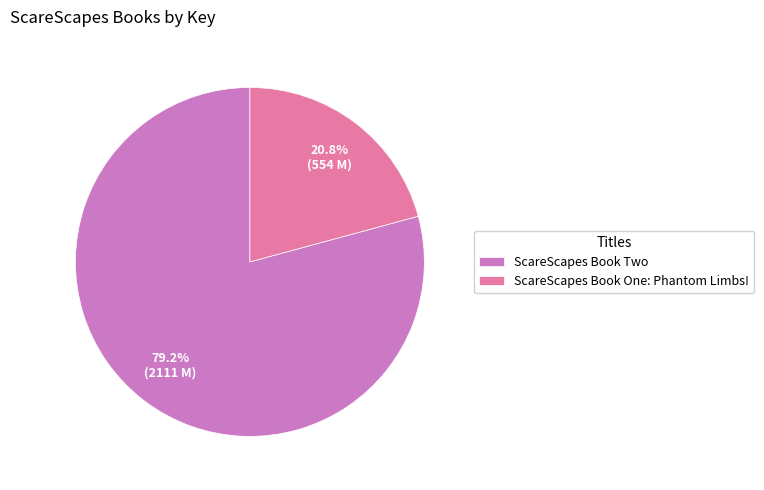

To the nearest percent, what is the difference between the ScareScapes Book One: Phantom Limbs! and ScareScapes Book Two slice percentages?

58%